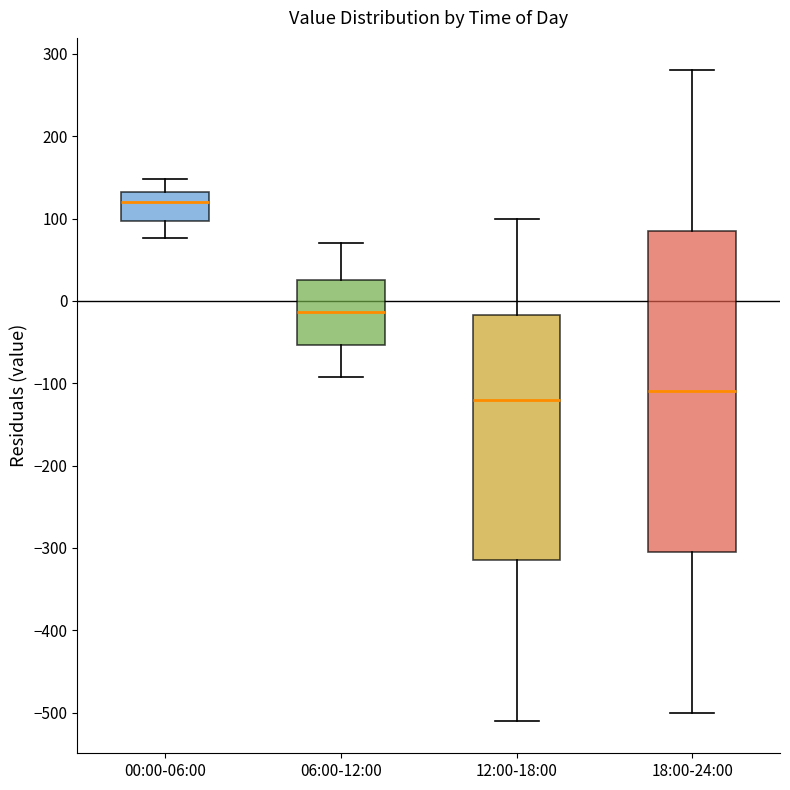

Reading left to right, transcribe this box plot: for each box, give where its median line is, the range the box spans, and where its two whiskers end, as read against the y-axis. The values are not printed on the chart, so give them approximately, as read against the axis.

00:00-06:00: median 120, box 100 to 130, whiskers 80 to 150
06:00-12:00: median -10, box -50 to 30, whiskers -90 to 70
12:00-18:00: median -120, box -310 to -20, whiskers -510 to 100
18:00-24:00: median -110, box -300 to 90, whiskers -500 to 280